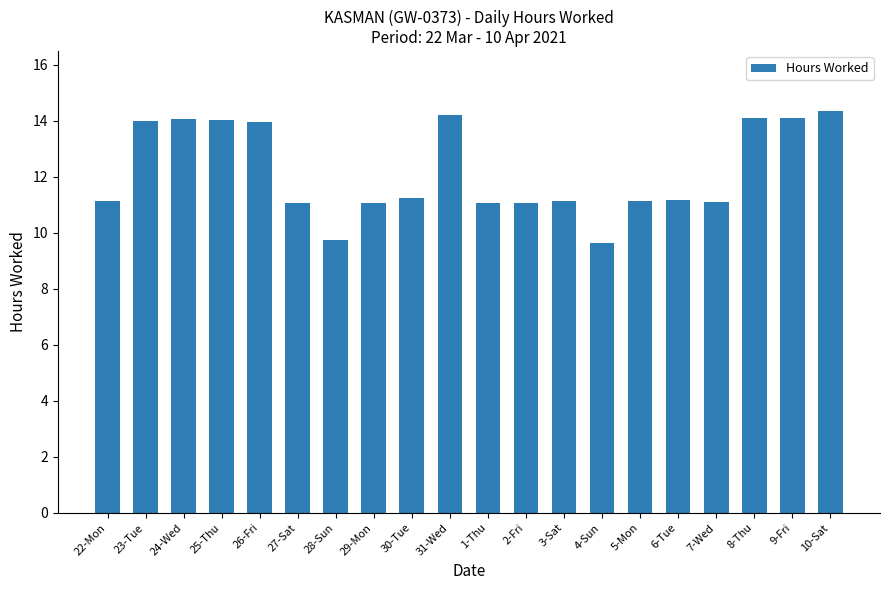

What is the label of the 17th bar from the right?

25-Thu